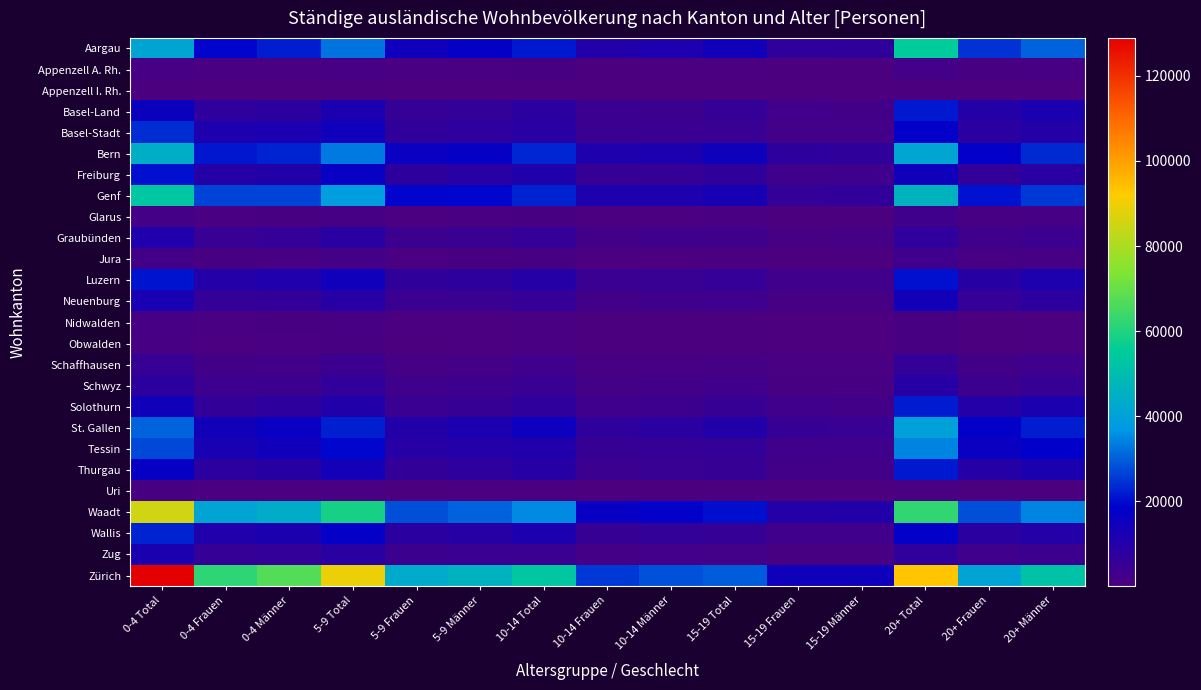

Reading right to left, extract all data points from this chart.

Aargau: 20+ Männer=30369	20+ Frauen=24569	20+ Total=54938	15-19 Männer=7116	15-19 Frauen=7304	15-19 Total=14420	10-14 Männer=11412	10-14 Frauen=10176	10-14 Total=21588	5-9 Männer=17244	5-9 Frauen=15076	5-9 Total=32320	0-4 Männer=21991	0-4 Frauen=19173	0-4 Total=41164
Appenzell A. Rh.: 20+ Männer=1386	20+ Frauen=1153	20+ Total=2539	15-19 Männer=392	15-19 Frauen=375	15-19 Total=767	10-14 Männer=756	10-14 Frauen=568	10-14 Total=1324	5-9 Männer=1043	5-9 Frauen=866	5-9 Total=1909	0-4 Männer=1065	0-4 Frauen=987	0-4 Total=2052
Appenzell I. Rh.: 20+ Männer=249	20+ Frauen=215	20+ Total=464	15-19 Männer=108	15-19 Frauen=78	15-19 Total=186	10-14 Männer=129	10-14 Frauen=106	10-14 Total=235	5-9 Männer=222	5-9 Frauen=171	5-9 Total=393	0-4 Männer=249	0-4 Frauen=196	0-4 Total=445
Basel-Land: 20+ Männer=11967	20+ Frauen=9652	20+ Total=21619	15-19 Männer=2809	15-19 Frauen=3015	15-19 Total=5824	10-14 Männer=4078	10-14 Frauen=4130	10-14 Total=8208	5-9 Männer=6173	5-9 Frauen=5849	5-9 Total=12022	0-4 Männer=8060	0-4 Frauen=7512	0-4 Total=15572
Basel-Stadt: 20+ Männer=9807	20+ Frauen=8217	20+ Total=18024	15-19 Männer=2492	15-19 Frauen=2571	15-19 Total=5063	10-14 Männer=4394	10-14 Frauen=4372	10-14 Total=8766	5-9 Männer=7508	5-9 Frauen=7039	5-9 Total=14547	0-4 Männer=12273	0-4 Frauen=11642	0-4 Total=23915
Bern: 20+ Männer=23612	20+ Frauen=17957	20+ Total=41569	15-19 Männer=7098	15-19 Frauen=7649	15-19 Total=14747	10-14 Männer=11841	10-14 Frauen=11228	10-14 Total=23069	5-9 Männer=17144	5-9 Frauen=16005	5-9 Total=33149	0-4 Männer=22753	0-4 Frauen=21447	0-4 Total=44200
Freiburg: 20+ Männer=8470	20+ Frauen=6441	20+ Total=14911	15-19 Männer=3560	15-19 Frauen=3342	15-19 Total=6902	10-14 Männer=5672	10-14 Frauen=5163	10-14 Total=10835	5-9 Männer=8809	5-9 Frauen=7795	5-9 Total=16604	0-4 Männer=10635	0-4 Frauen=9841	0-4 Total=20476
Genf: 20+ Männer=25401	20+ Frauen=20959	20+ Total=46360	15-19 Männer=6701	15-19 Frauen=6353	15-19 Total=13054	10-14 Männer=11513	10-14 Frauen=11456	10-14 Total=22969	5-9 Männer=19403	5-9 Frauen=19116	5-9 Total=38519	0-4 Männer=26651	0-4 Frauen=26706	0-4 Total=53357
Glarus: 20+ Männer=1750	20+ Frauen=1386	20+ Total=3136	15-19 Männer=443	15-19 Frauen=458	15-19 Total=901	10-14 Männer=719	10-14 Frauen=602	10-14 Total=1321	5-9 Männer=1046	5-9 Frauen=830	5-9 Total=1876	0-4 Männer=1161	0-4 Frauen=976	0-4 Total=2137
Graubünden: 20+ Männer=4168	20+ Frauen=3169	20+ Total=7337	15-19 Männer=1654	15-19 Frauen=1561	15-19 Total=3215	10-14 Männer=3146	10-14 Frauen=2720	10-14 Total=5866	5-9 Männer=4576	5-9 Frauen=3889	5-9 Total=8465	0-4 Männer=5896	0-4 Frauen=5027	0-4 Total=10923
Jura: 20+ Männer=2001	20+ Frauen=1455	20+ Total=3456	15-19 Männer=409	15-19 Frauen=413	15-19 Total=822	10-14 Männer=588	10-14 Frauen=599	10-14 Total=1187	5-9 Männer=1118	5-9 Frauen=1005	5-9 Total=2123	0-4 Männer=1391	0-4 Frauen=1312	0-4 Total=2703
Luzern: 20+ Männer=11490	20+ Frauen=9101	20+ Total=20591	15-19 Männer=2992	15-19 Frauen=3065	15-19 Total=6057	10-14 Männer=5093	10-14 Frauen=4520	10-14 Total=9613	5-9 Männer=7632	5-9 Frauen=6929	5-9 Total=14561	0-4 Männer=11133	0-4 Frauen=9998	0-4 Total=21131
Neuenburg: 20+ Männer=7953	20+ Frauen=6017	20+ Total=13970	15-19 Männer=1781	15-19 Frauen=1731	15-19 Total=3512	10-14 Männer=3202	10-14 Frauen=2787	10-14 Total=5989	5-9 Männer=4847	5-9 Frauen=4460	5-9 Total=9307	0-4 Männer=6423	0-4 Frauen=6127	0-4 Total=12550
Nidwalden: 20+ Männer=707	20+ Frauen=515	20+ Total=1222	15-19 Männer=276	15-19 Frauen=277	15-19 Total=553	10-14 Männer=472	10-14 Frauen=442	10-14 Total=914	5-9 Männer=764	5-9 Frauen=655	5-9 Total=1419	0-4 Männer=1100	0-4 Frauen=915	0-4 Total=2015
Obwalden: 20+ Männer=655	20+ Frauen=518	20+ Total=1173	15-19 Männer=277	15-19 Frauen=301	15-19 Total=578	10-14 Männer=499	10-14 Frauen=360	10-14 Total=859	5-9 Männer=690	5-9 Frauen=548	5-9 Total=1238	0-4 Männer=845	0-4 Frauen=702	0-4 Total=1547
Schaffhausen: 20+ Männer=3448	20+ Frauen=2842	20+ Total=6290	15-19 Männer=950	15-19 Frauen=910	15-19 Total=1860	10-14 Männer=1513	10-14 Frauen=1370	10-14 Total=2883	5-9 Männer=2223	5-9 Frauen=2082	5-9 Total=4305	0-4 Männer=2788	0-4 Frauen=2670	0-4 Total=5458
Schwyz: 20+ Männer=5226	20+ Frauen=4089	20+ Total=9315	15-19 Männer=1461	15-19 Frauen=1482	15-19 Total=2943	10-14 Männer=2693	10-14 Frauen=2189	10-14 Total=4882	5-9 Männer=3615	5-9 Frauen=3238	5-9 Total=6853	0-4 Männer=4318	0-4 Frauen=3754	0-4 Total=8072
Solothurn: 20+ Männer=12015	20+ Frauen=9870	20+ Total=21885	15-19 Männer=2610	15-19 Frauen=2966	15-19 Total=5576	10-14 Männer=3827	10-14 Frauen=3413	10-14 Total=7240	5-9 Männer=5344	5-9 Frauen=4838	5-9 Total=10182	0-4 Männer=7758	0-4 Frauen=6550	0-4 Total=14308
St. Gallen: 20+ Männer=22176	20+ Frauen=17890	20+ Total=40066	15-19 Männer=5020	15-19 Frauen=5548	15-19 Total=10568	10-14 Männer=8178	10-14 Frauen=7185	10-14 Total=15363	5-9 Männer=12064	5-9 Frauen=10380	5-9 Total=22444	0-4 Männer=16234	0-4 Frauen=14060	0-4 Total=30294
Tessin: 20+ Männer=18405	20+ Frauen=15963	20+ Total=34368	15-19 Männer=3176	15-19 Frauen=2954	15-19 Total=6130	10-14 Männer=5649	10-14 Frauen=5182	10-14 Total=10831	5-9 Männer=10119	5-9 Frauen=9257	5-9 Total=19376	0-4 Männer=14486	0-4 Frauen=12882	0-4 Total=27368
Thurgau: 20+ Männer=12018	20+ Frauen=9491	20+ Total=21509	15-19 Männer=2657	15-19 Frauen=2697	15-19 Total=5354	10-14 Männer=4908	10-14 Frauen=4261	10-14 Total=9169	5-9 Männer=7451	5-9 Frauen=6459	5-9 Total=13910	0-4 Männer=8942	0-4 Frauen=8082	0-4 Total=17024
Uri: 20+ Männer=476	20+ Frauen=404	20+ Total=880	15-19 Männer=177	15-19 Frauen=172	15-19 Total=349	10-14 Männer=348	10-14 Frauen=266	10-14 Total=614	5-9 Männer=602	5-9 Frauen=414	5-9 Total=1016	0-4 Männer=710	0-4 Frauen=603	0-4 Total=1313
Waadt: 20+ Männer=34524	20+ Frauen=28137	20+ Total=62661	15-19 Männer=10257	15-19 Frauen=10099	15-19 Total=20356	10-14 Männer=18170	10-14 Frauen=16912	10-14 Total=35082	5-9 Männer=30375	5-9 Frauen=28155	5-9 Total=58530	0-4 Männer=43907	0-4 Frauen=41317	0-4 Total=85224
Wallis: 20+ Männer=10020	20+ Frauen=8153	20+ Total=18173	15-19 Männer=2918	15-19 Frauen=2867	15-19 Total=5785	10-14 Männer=6304	10-14 Frauen=5460	10-14 Total=11764	5-9 Männer=9322	5-9 Frauen=8292	5-9 Total=17614	0-4 Männer=12028	0-4 Frauen=10809	0-4 Total=22837
Zug: 20+ Männer=4080	20+ Frauen=3257	20+ Total=7337	15-19 Männer=1333	15-19 Frauen=1206	15-19 Total=2539	10-14 Männer=2536	10-14 Frauen=2160	10-14 Total=4696	5-9 Männer=4480	5-9 Frauen=4046	5-9 Total=8526	0-4 Männer=6293	0-4 Frauen=5792	0-4 Total=12085
Zürich: 20+ Männer=52146	20+ Frauen=40866	20+ Total=93012	15-19 Männer=14907	15-19 Frauen=14863	15-19 Total=29770	10-14 Männer=28415	10-14 Frauen=25335	10-14 Total=53750	5-9 Männer=46023	5-9 Frauen=43155	5-9 Total=89178	0-4 Männer=67097	0-4 Frauen=61822	0-4 Total=128919